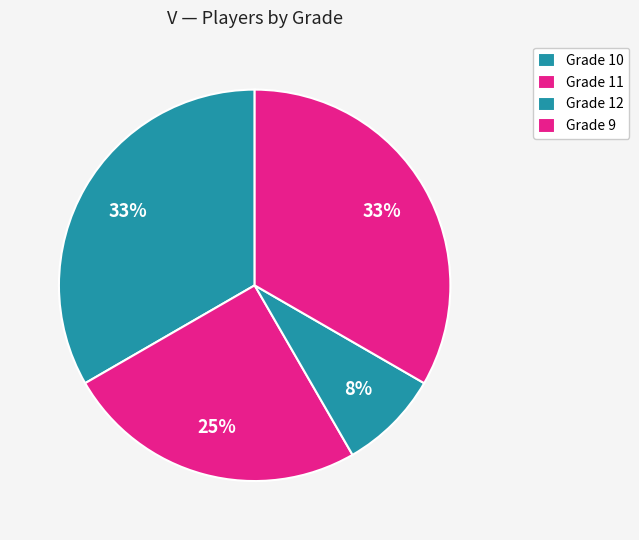

The Grade 11 slice represents 25% of the pie. True or false?

True